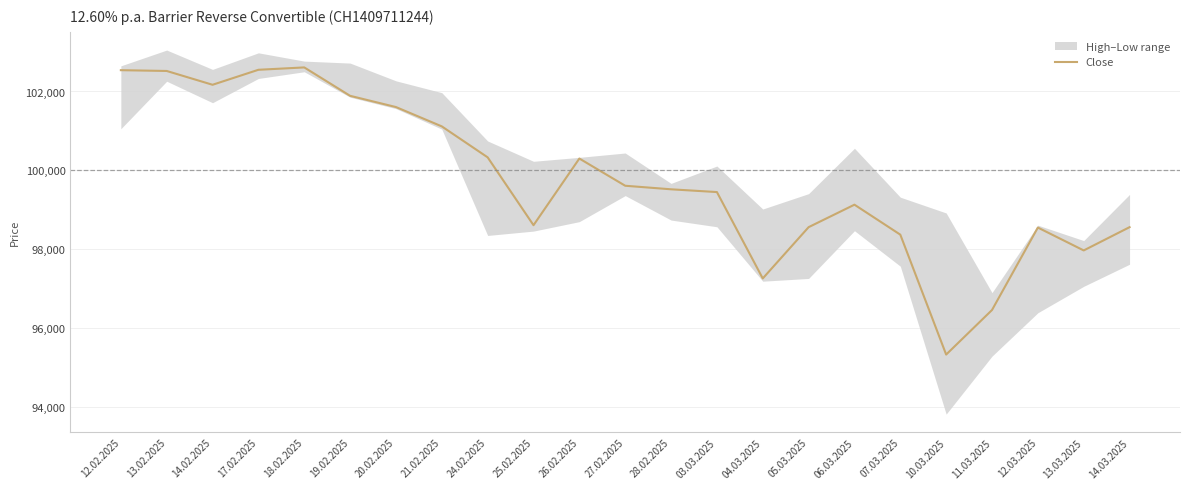

At which label is the value closest to 98970?

06.03.2025